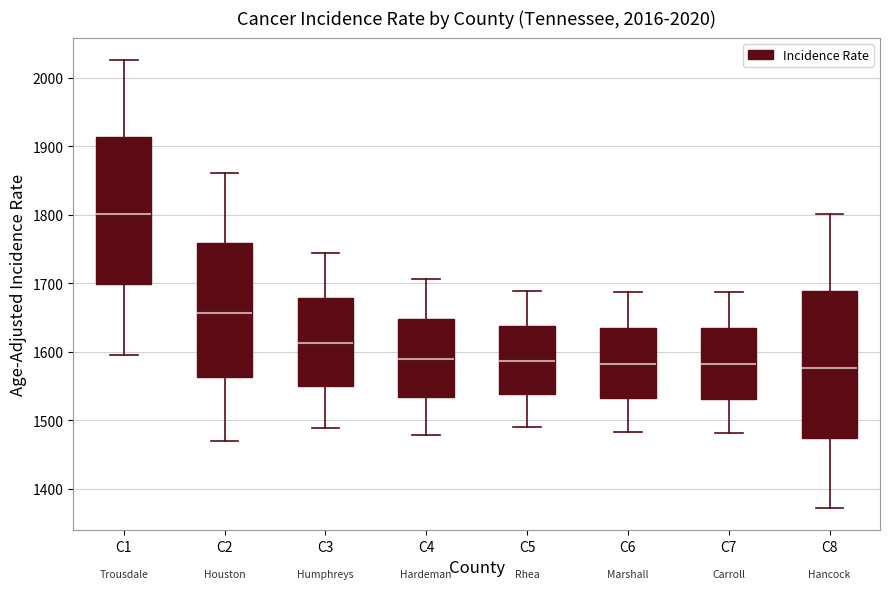

Which box has the highest median line?

C1